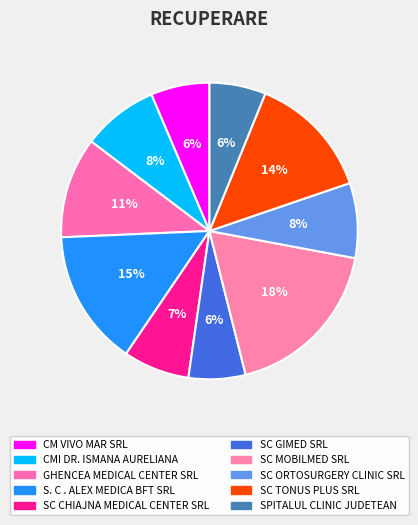

Approximately how many times larger is the value at CMI DR. ISMANA AURELIANA compared to SC CHIAJNA MEDICAL CENTER SRL?

1.1